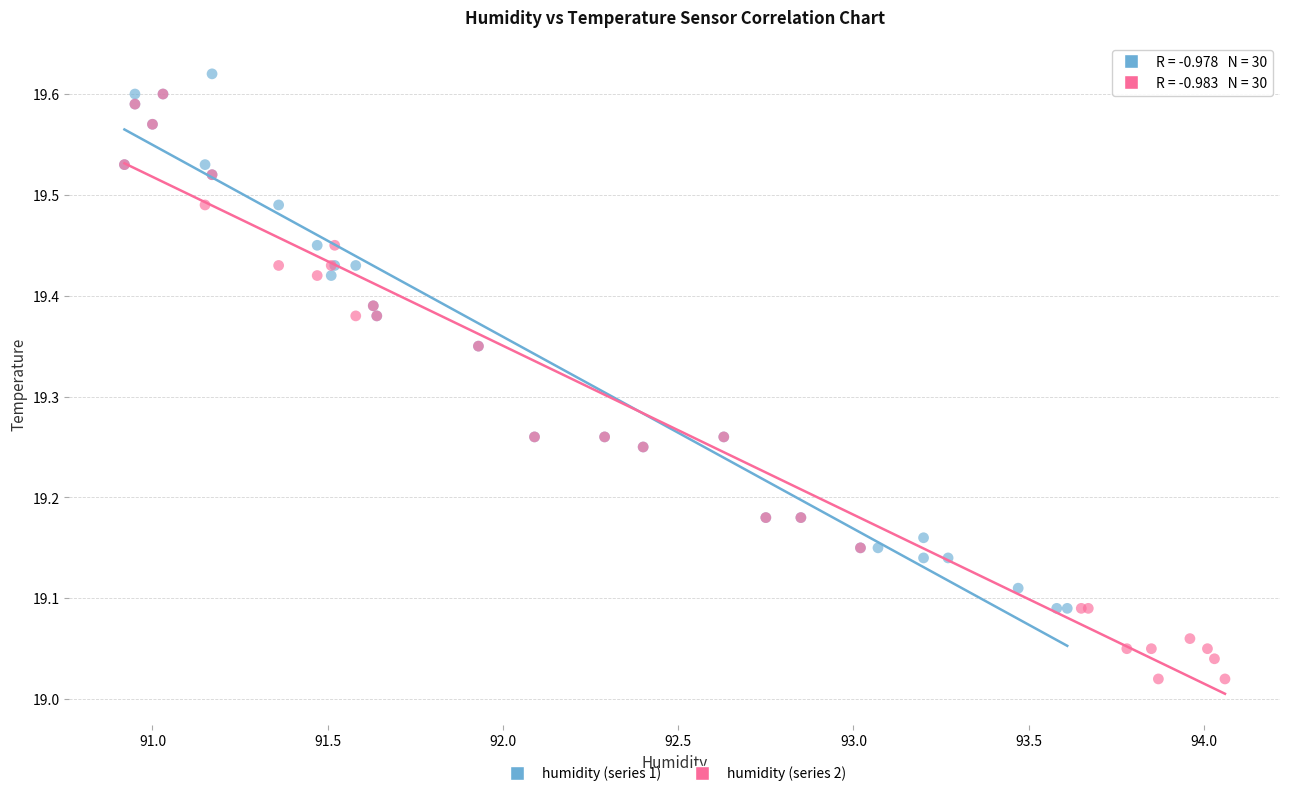

What are all the series names shown in the legend?

humidity (series 1), humidity (series 2)